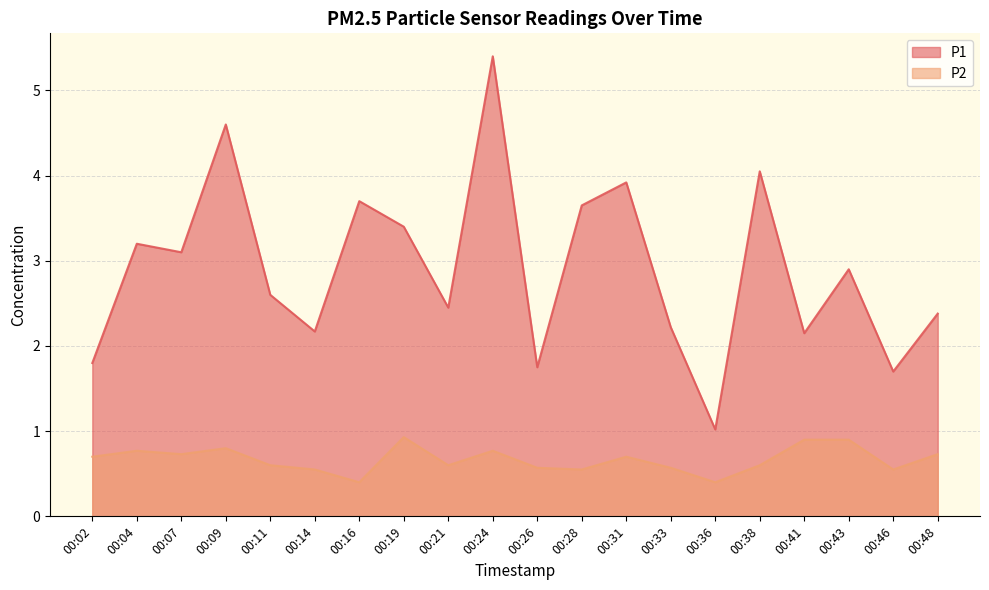

The P2 series shows 1.3 at 00:07. True or false?

False